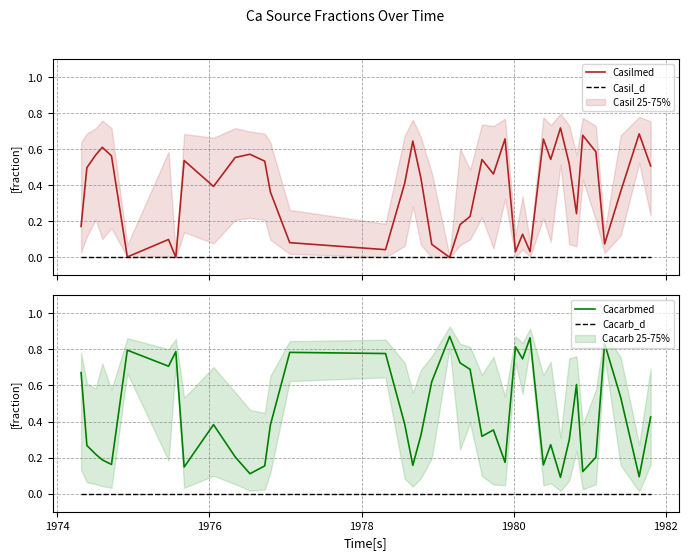

True or false: Cacarb_d and Cacarbmed cross at least once.

False